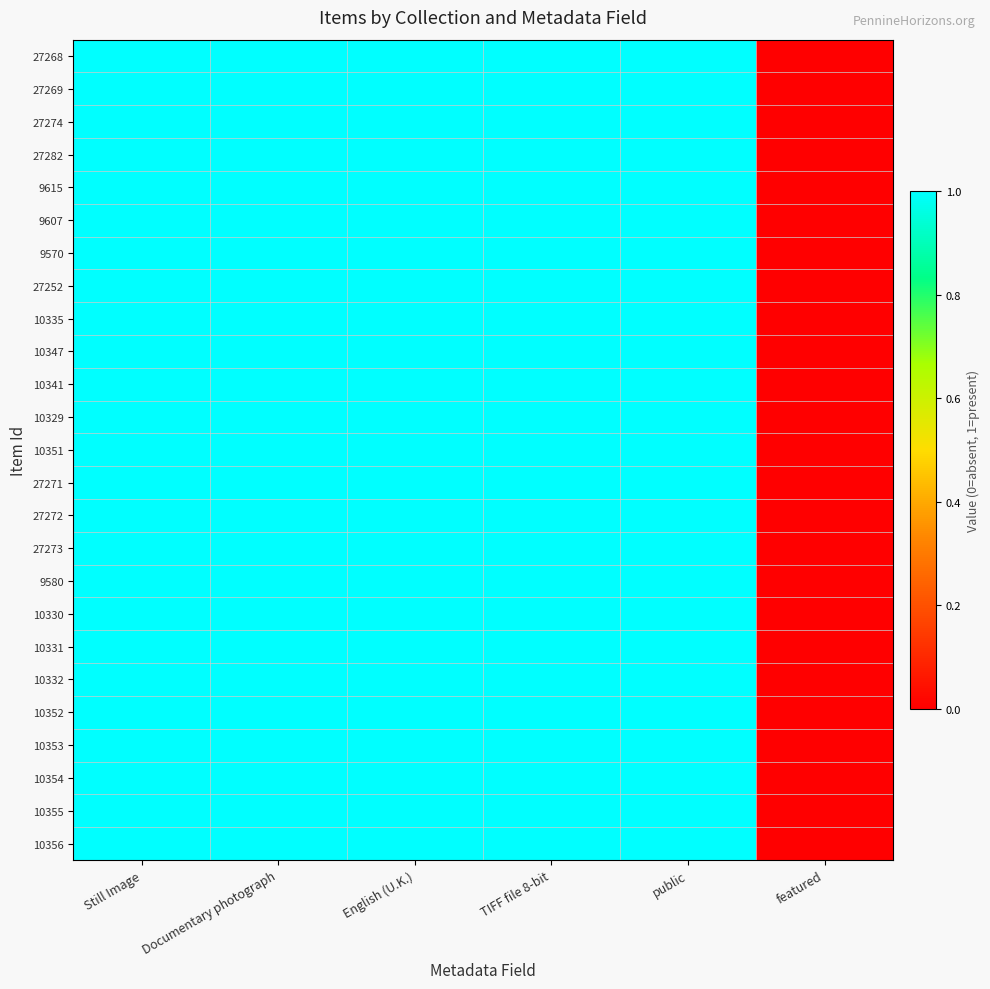

At how many categories does at least one series exceed 0?

5